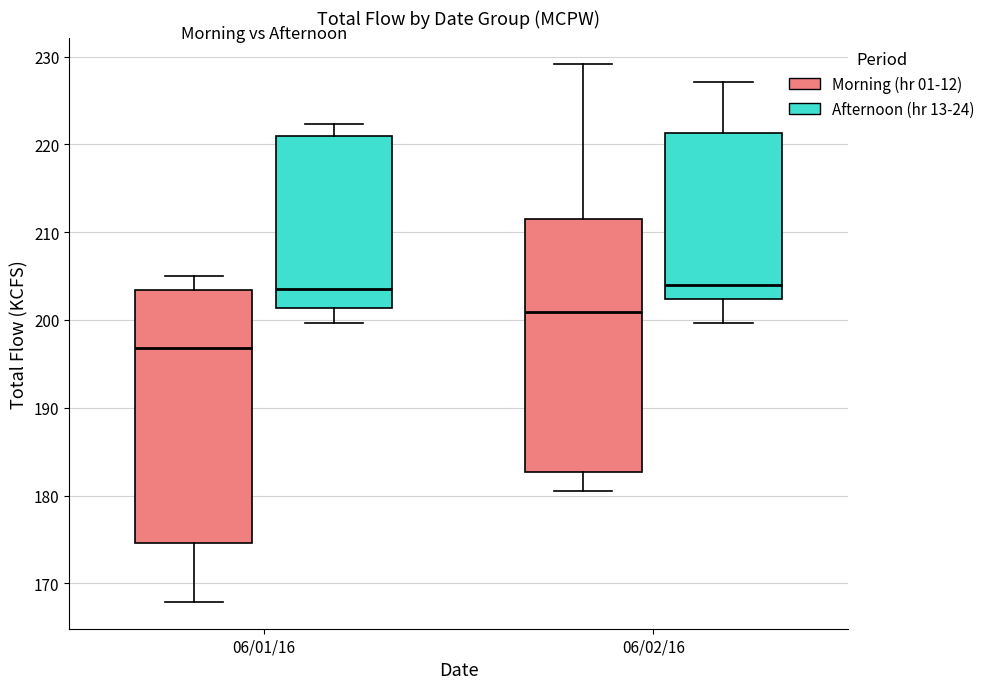

Reading left to right, transcribe this box plot: for each box, give where its median line is, the range the box spans, and where its two whiskers end, as read against the y-axis. The values are not printed on the chart, so give them approximately, as read against the axis.

06/01/16 (Morning (hr 01-12)): median 197, box 175 to 203, whiskers 168 to 205
06/01/16 (Afternoon (hr 13-24)): median 204, box 201 to 221, whiskers 200 to 222
06/02/16 (Morning (hr 01-12)): median 201, box 183 to 212, whiskers 181 to 229
06/02/16 (Afternoon (hr 13-24)): median 204, box 202 to 221, whiskers 200 to 227